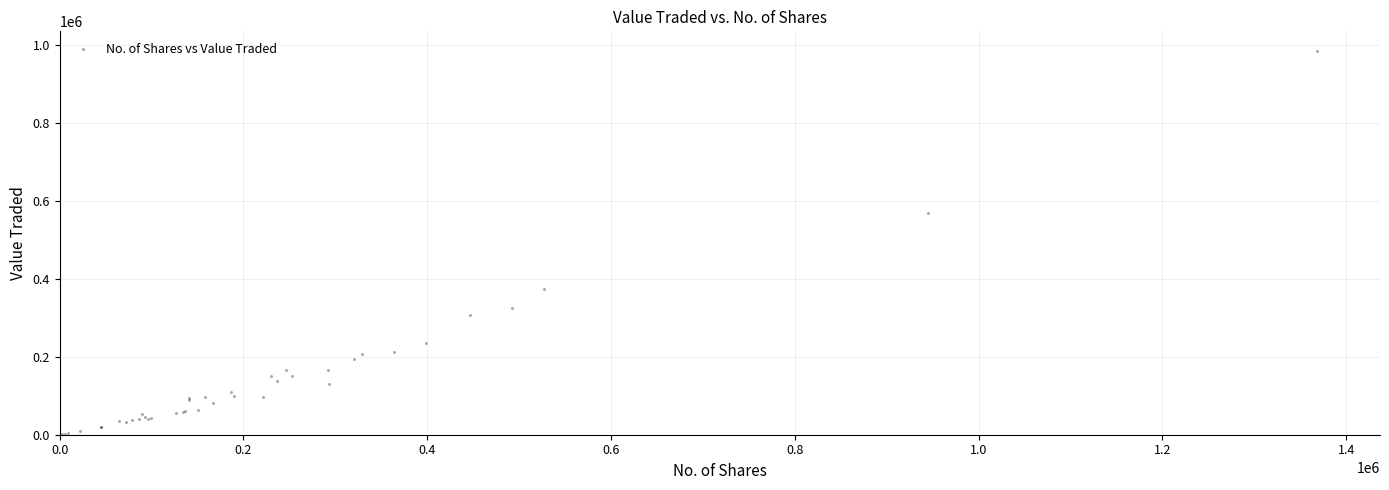

What Y value in the scatter plot is closest to 493499?

570352